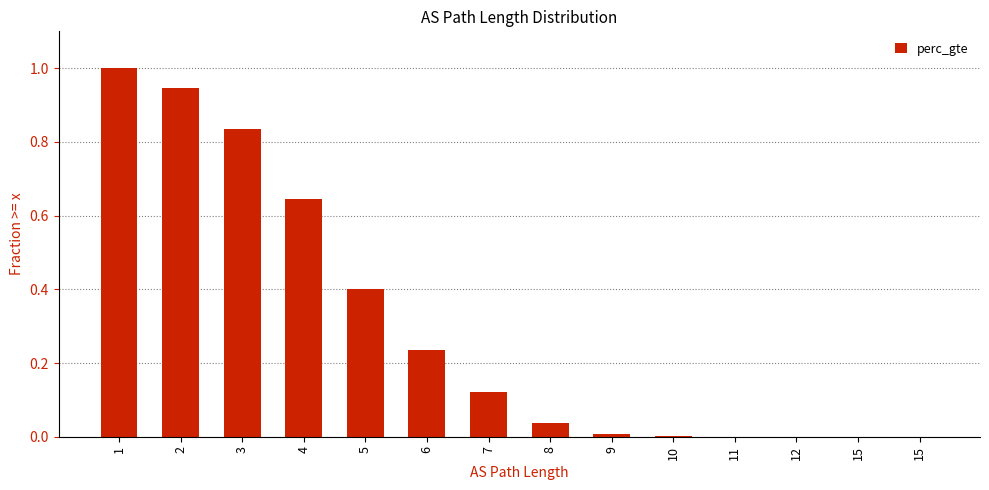

True or false: the data shows 0.8 at 3.

True